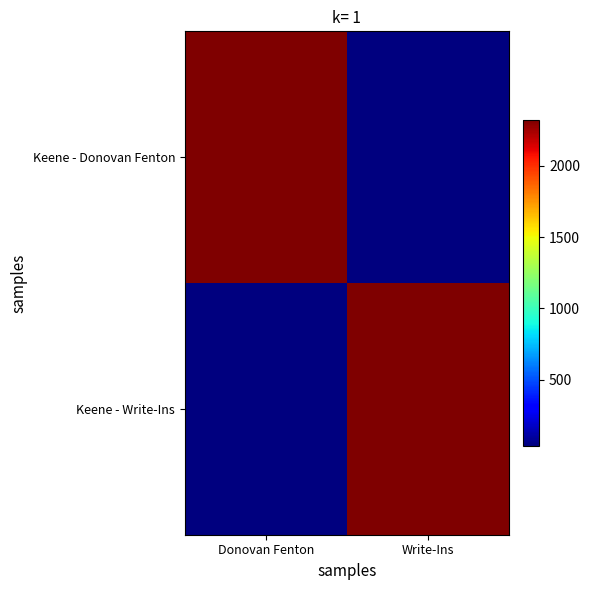

What is the greatest value displayed?

2321